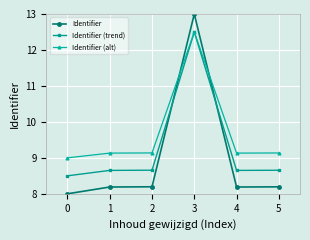

Is the value of Identifier at 4 greater than the value of Identifier (alt) at 5?

No